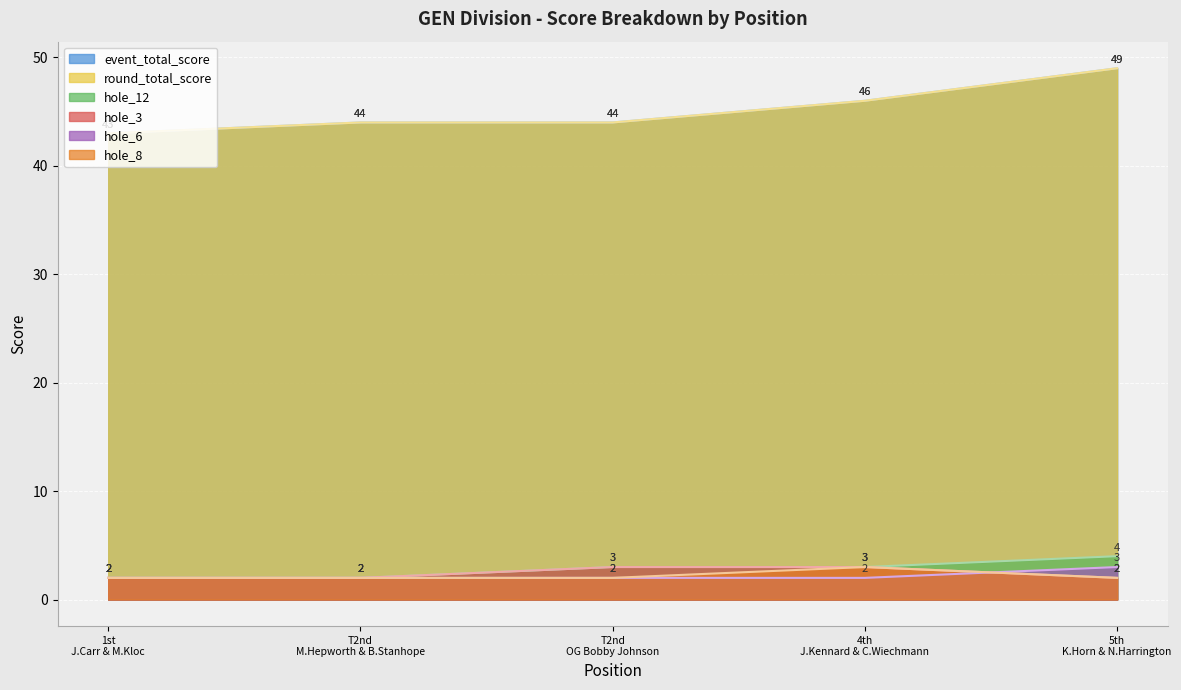

Where does the event_total_score series first go above 44?

4th J.Kennard & C.Wiechmann